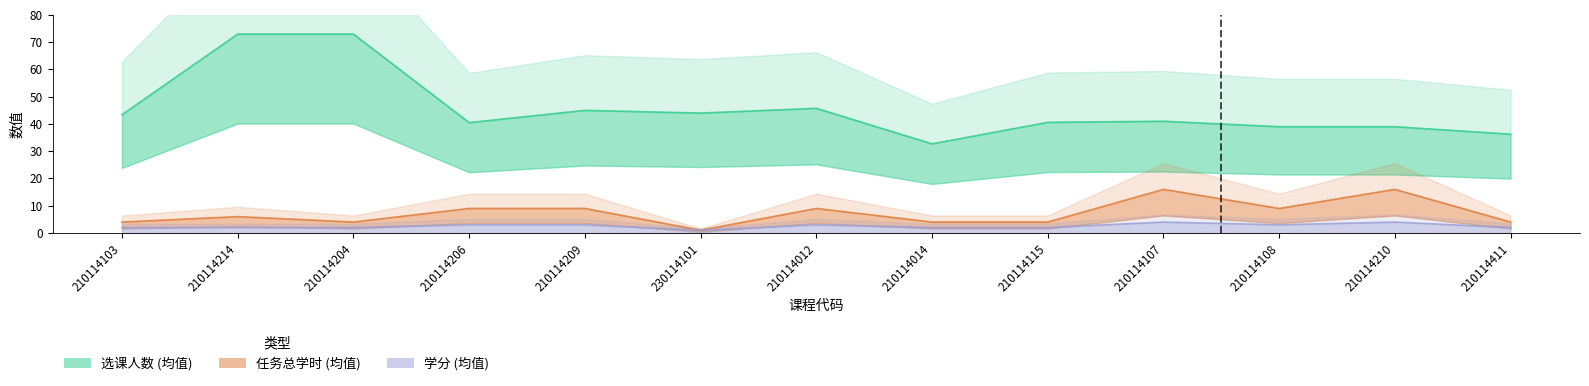

What is the label of the 3rd point from the right?

210114108